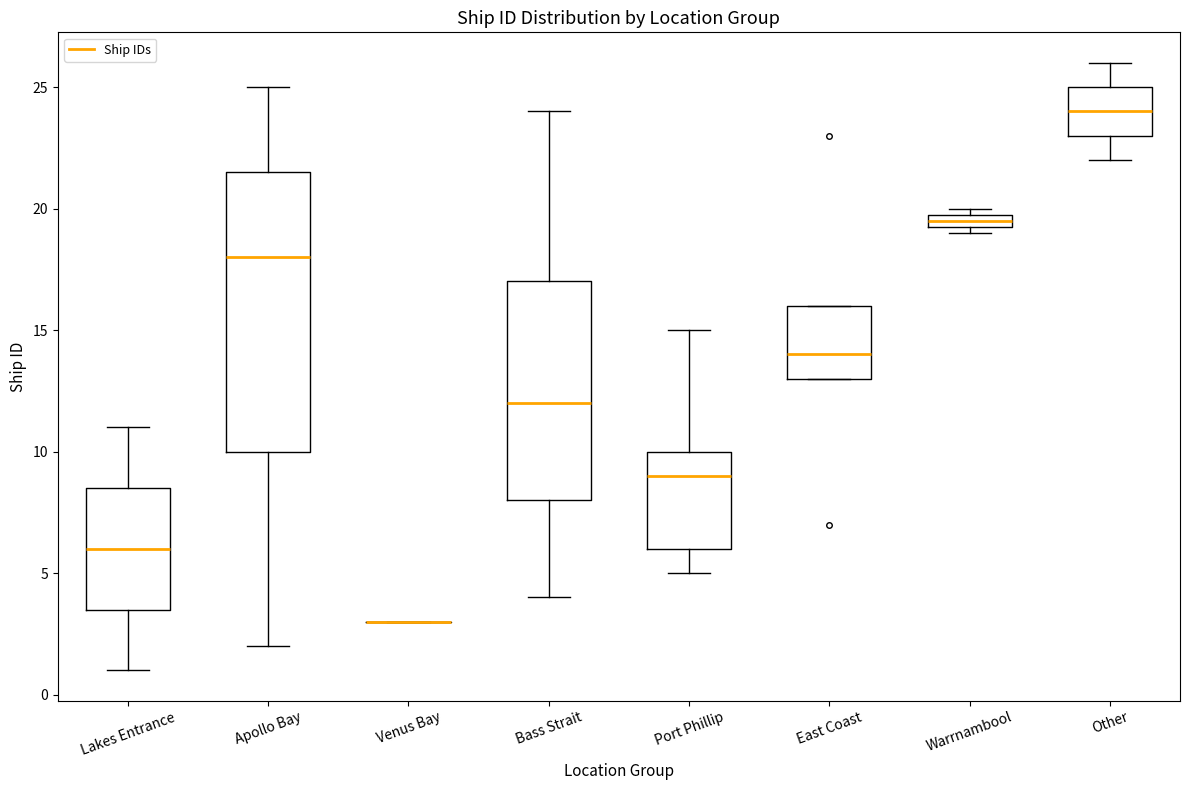

Which box is the tallest, from its lower edge to its upper edge?

Apollo Bay